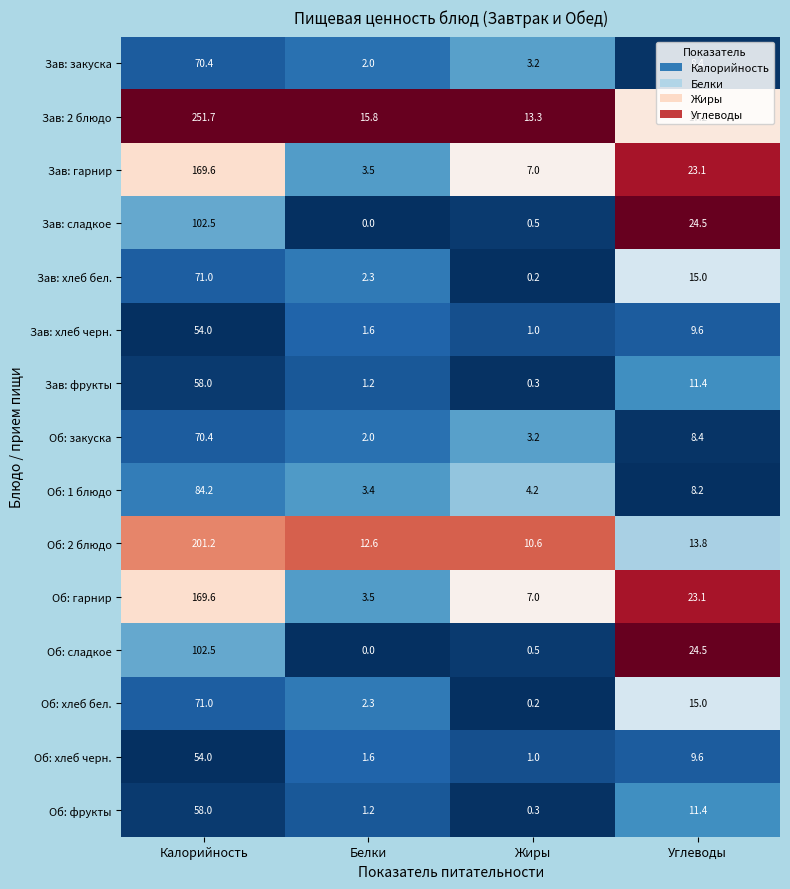

Which series has the largest range (max minus min)?

Зав: 2 блюдо